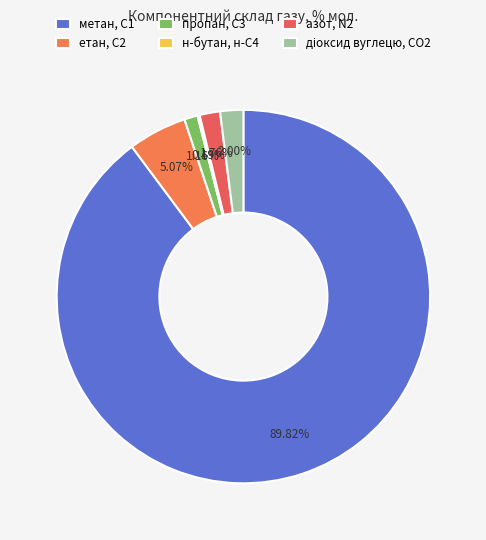

What is the total percentage of метан, С1 and етан, С2?

94.9%